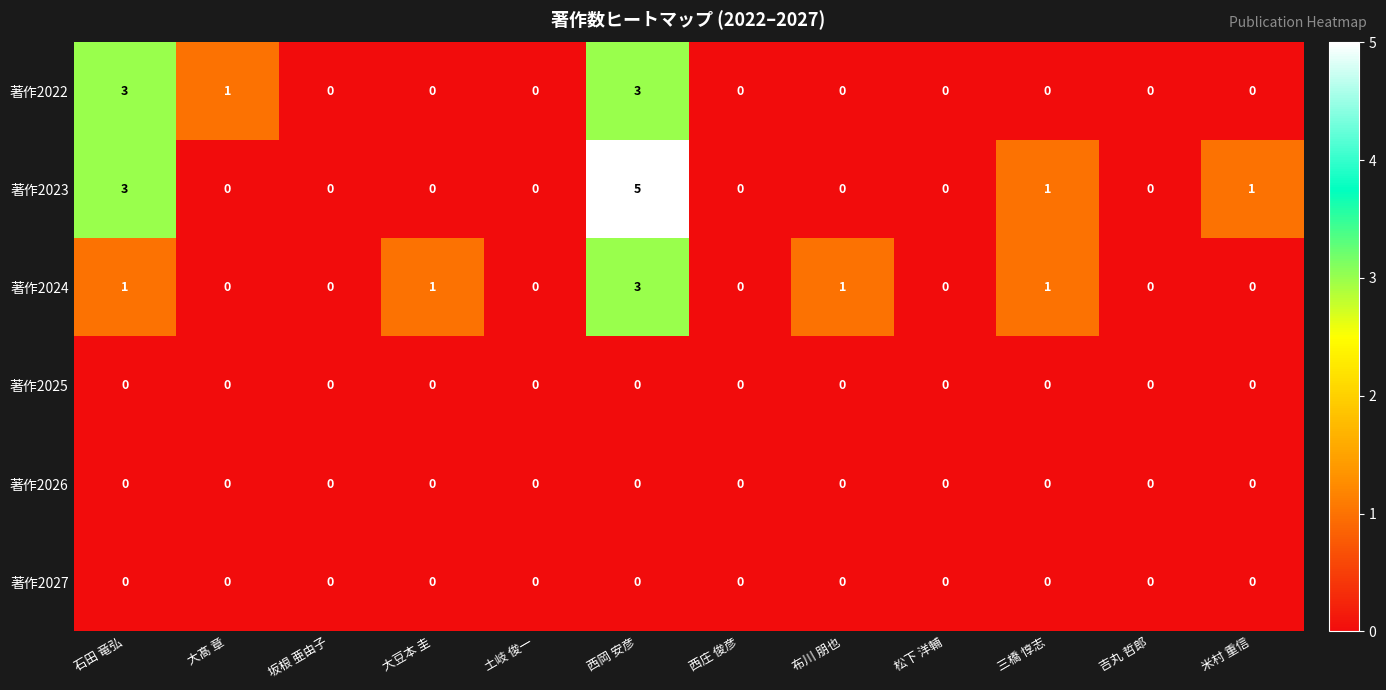

Which series has the widest spread of values?

著作2023